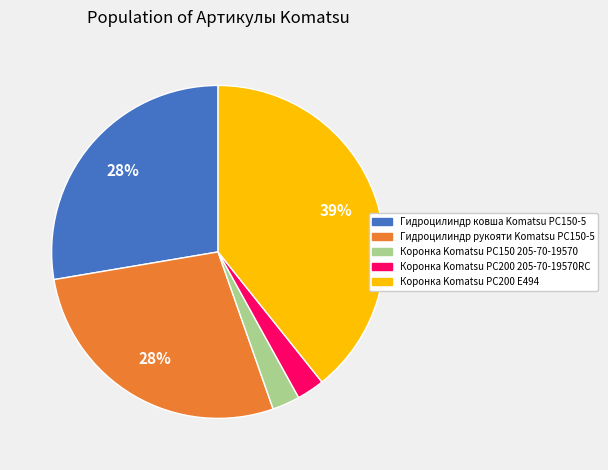

To the nearest percent, what is the combined percentage of Гидроцилиндр ковша Komatsu PC150-5 and Гидроцилиндр рукояти Komatsu PC150-5?

55%